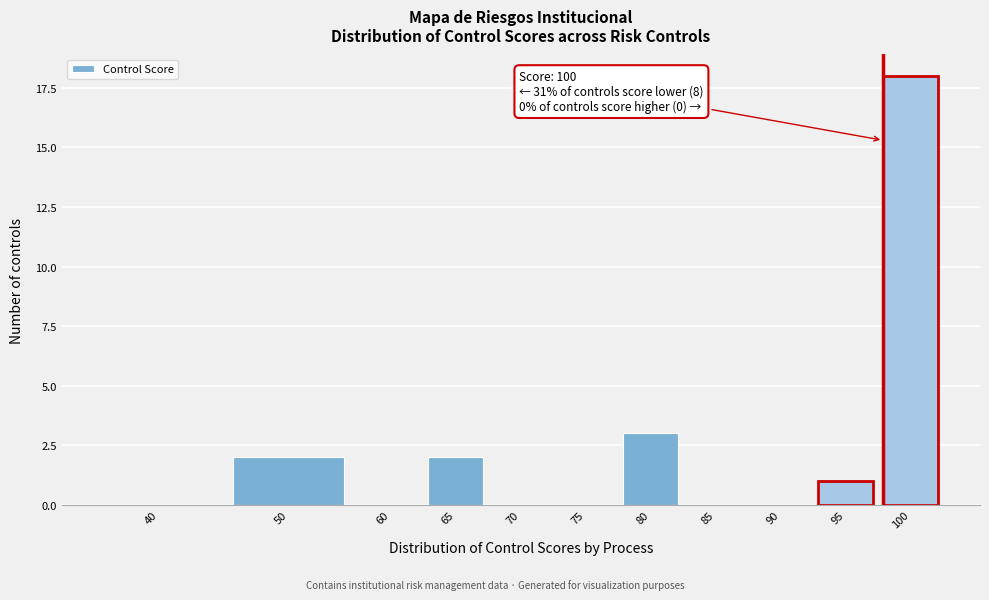

Reading left to right, extract all data points from this chart.

40=0	50=2	60=0	65=2	70=0	75=0	80=3	85=0	90=0	95=1	100=18